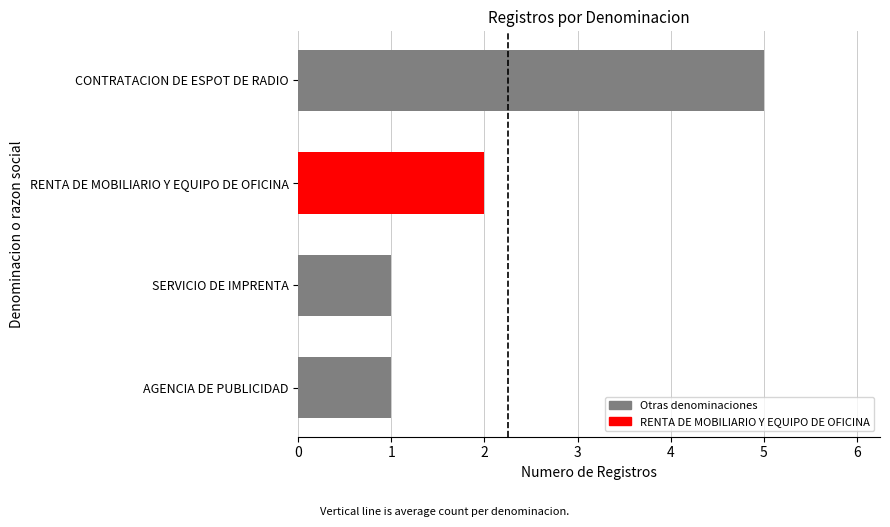

Reading bottom to top, transcribe all the data shown in this chart.

AGENCIA DE PUBLICIDAD=1	SERVICIO DE IMPRENTA=1	RENTA DE MOBILIARIO Y EQUIPO DE OFICINA=2	CONTRATACION DE ESPOT DE RADIO=5